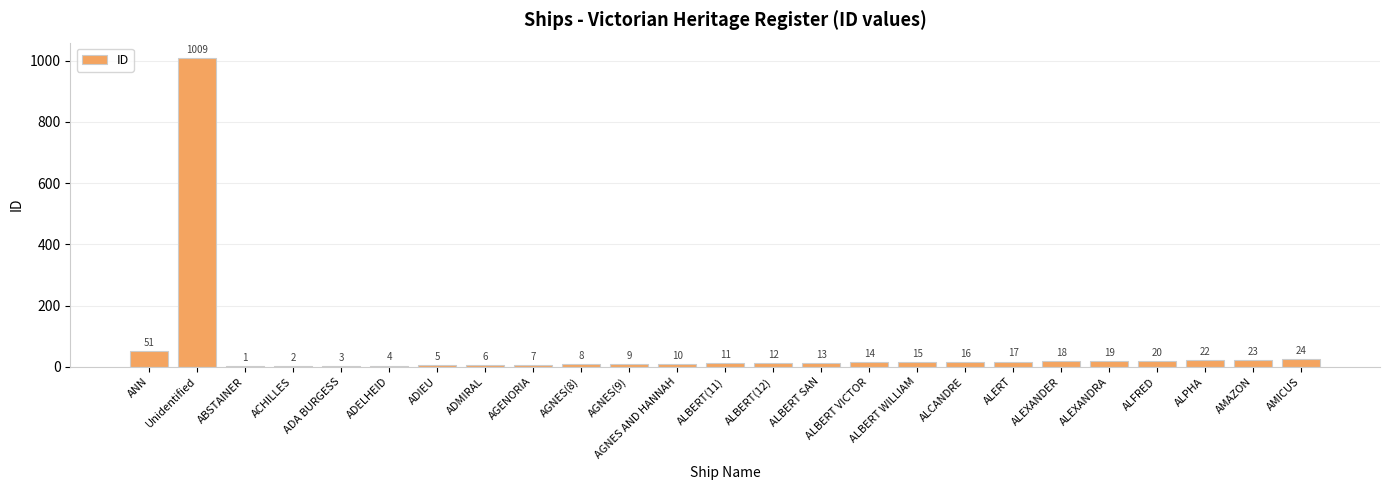

Count the number of categories in the chart.

25